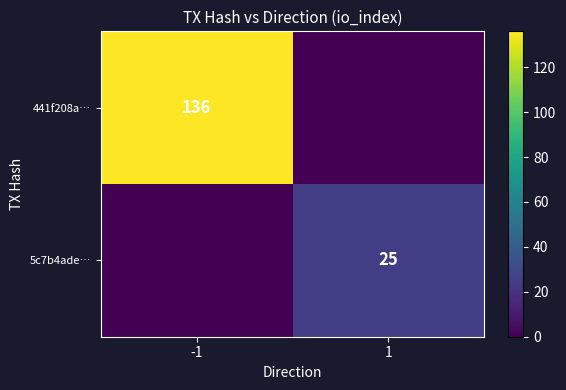

True or false: 441f208a… has a value of 223 at -1.

False